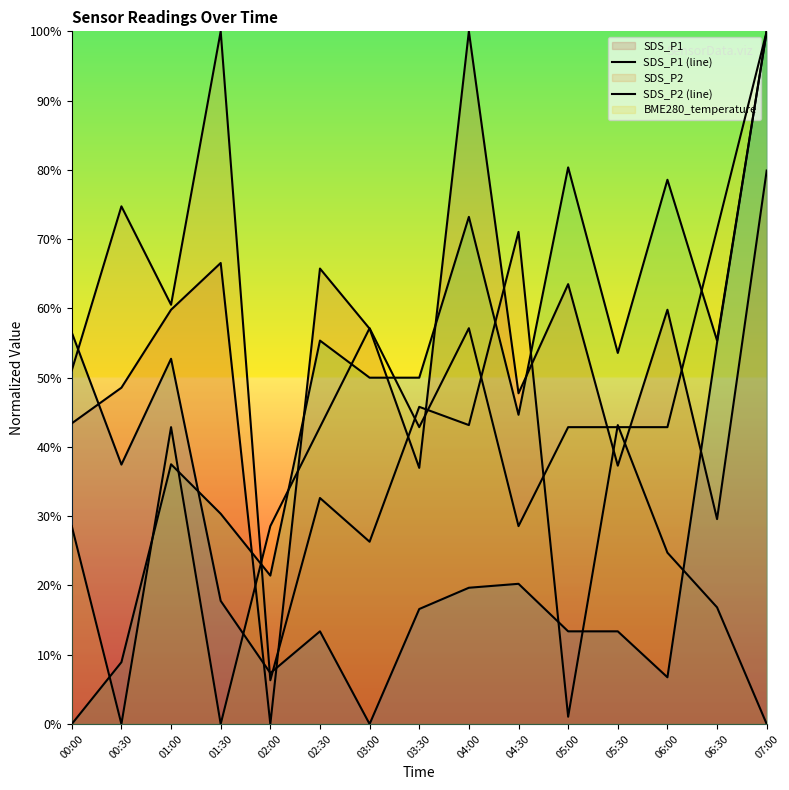

True or false: SDS_P2 (line) has a value of 13.0 at 04:00.

False